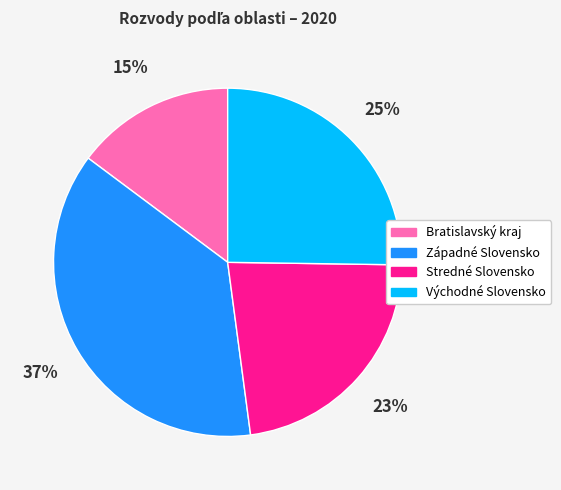

Which category has the smallest portion of the pie?

Bratislavský kraj